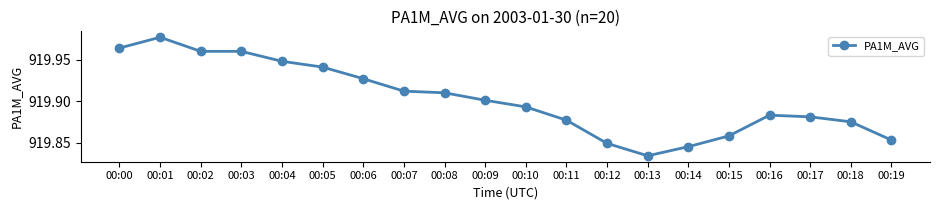

Does the chart have visible grid lines?

No